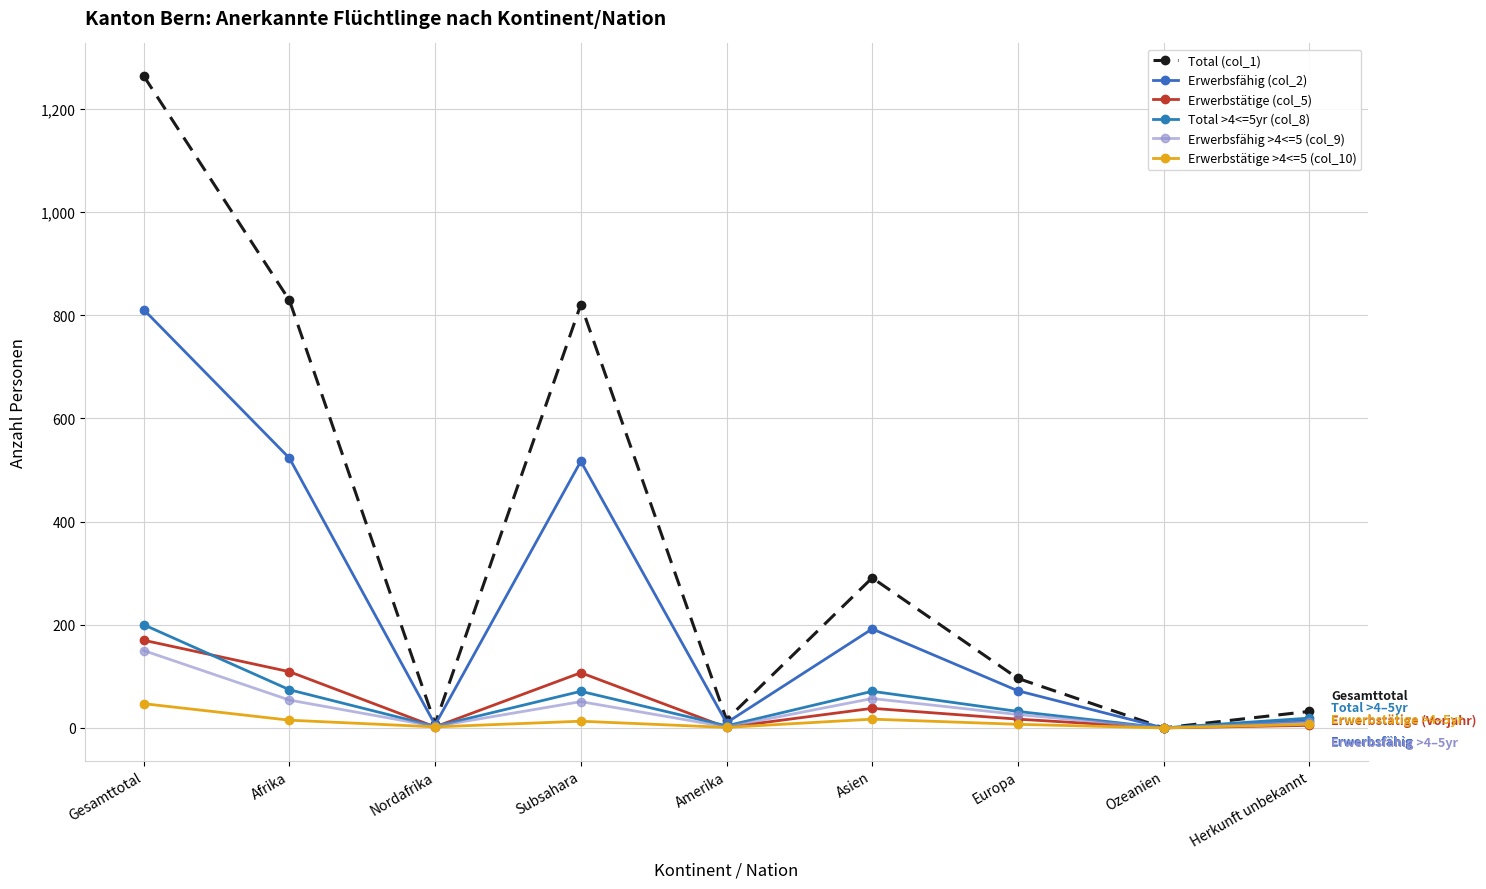

What is the difference between the Erwerbsfähig >4<=5 (col_9) values at Nordafrika and Subsahara?

48